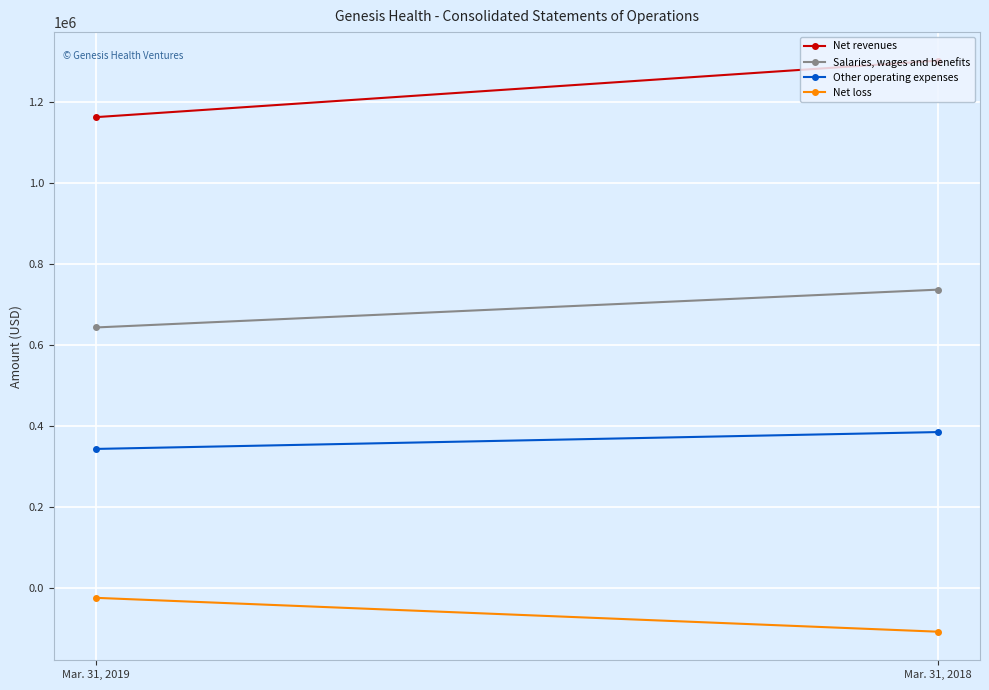

Where is Salaries, wages and benefits nearest to the value 689090?

Mar. 31, 2019